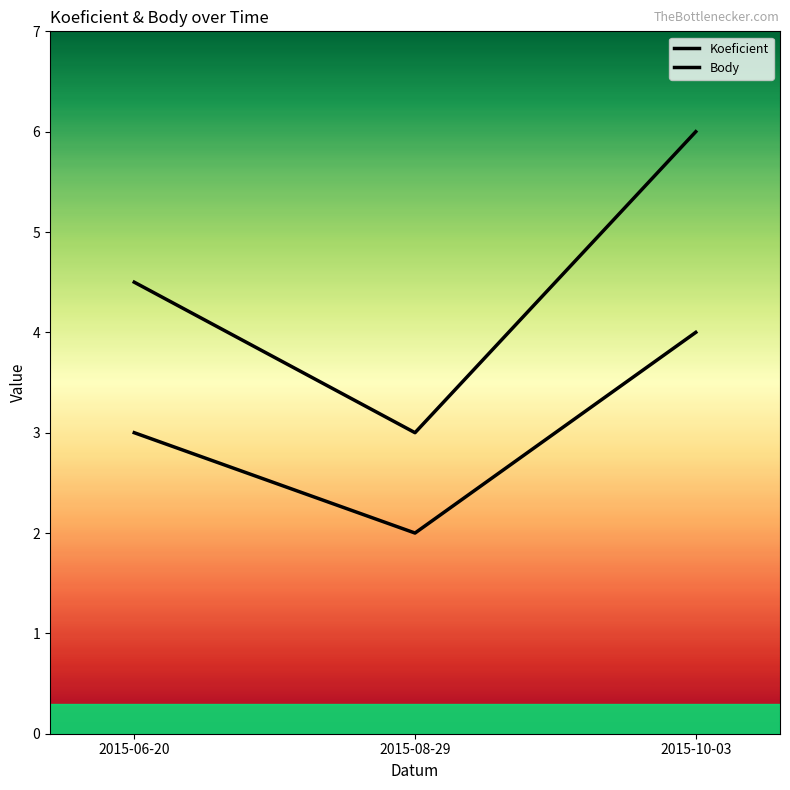

Reading left to right, what are all the values shown in this chart?

Koeficient: 2015-06-20=3.0	2015-08-29=2.0	2015-10-03=4.0
Body: 2015-06-20=4.5	2015-08-29=3.0	2015-10-03=6.0